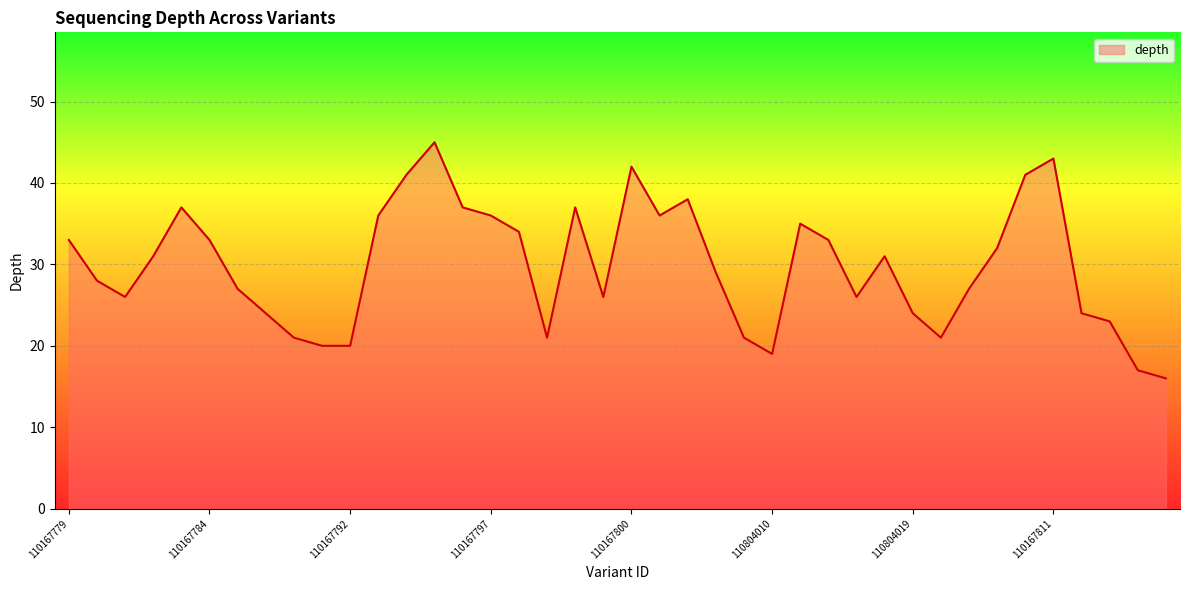

What is the difference between the maximum and minimum values?

29